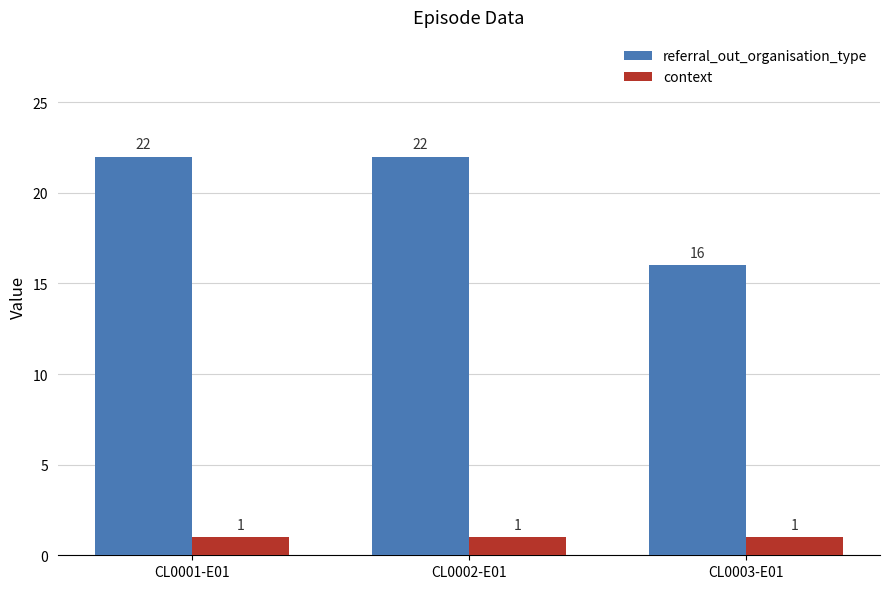

What is the label of the 2nd bar from the left?

CL0002-E01